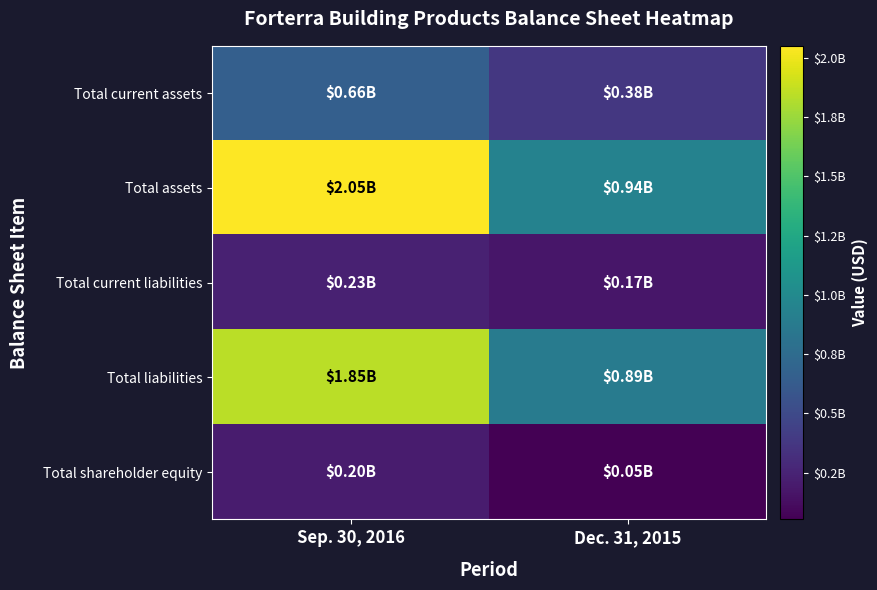

At how many categories does at least one series exceed 455614856?

2